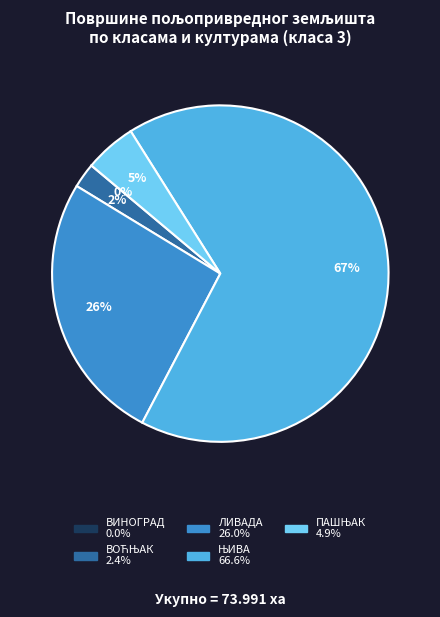

Is there any slice that represents more than half of the pie?

Yes